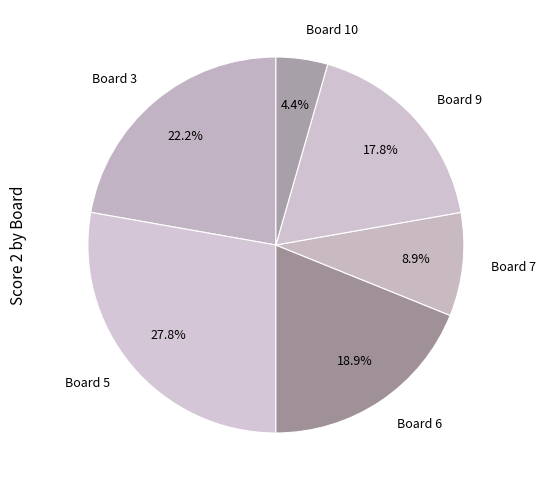

Does Board 6 account for over 50% of the chart?

No